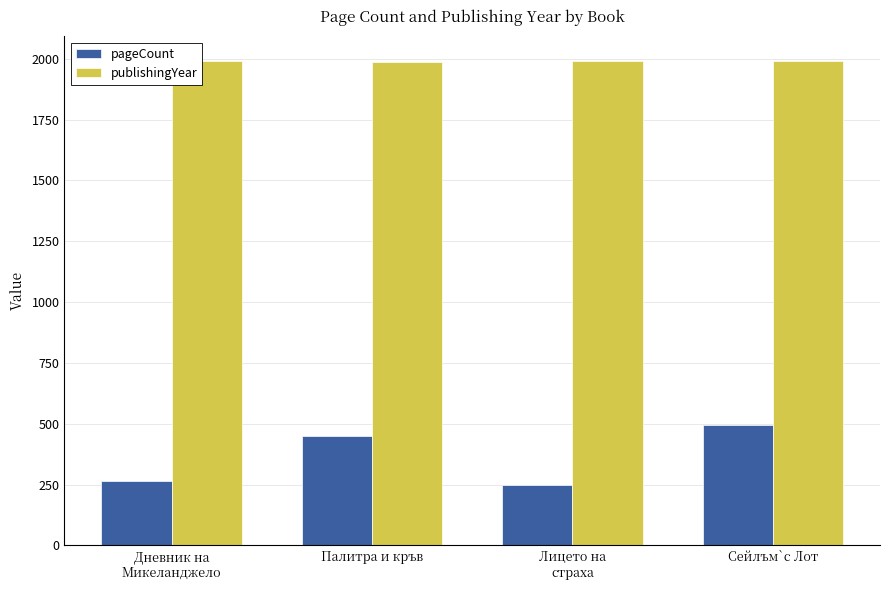

The pageCount series shows 496 at Сейлъм`с Лот. True or false?

True